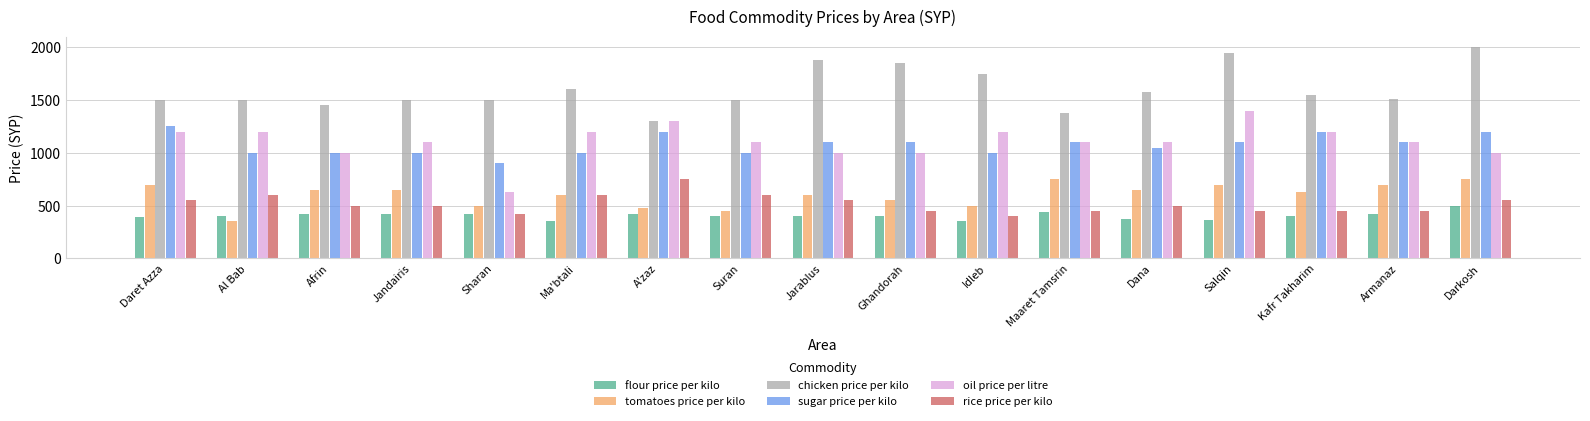

What is the value of the sugar price per kilo bar at the 2nd from the left?

1000.0